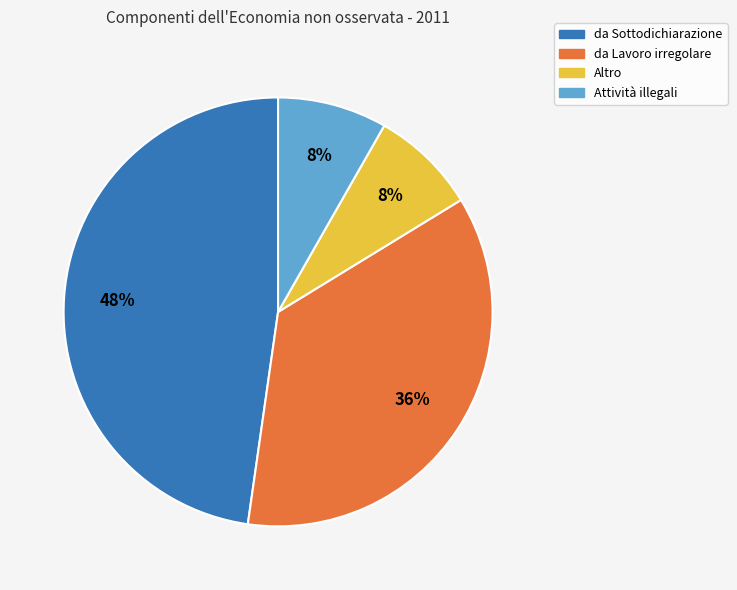

Which slice is the largest?

da Sottodichiarazione